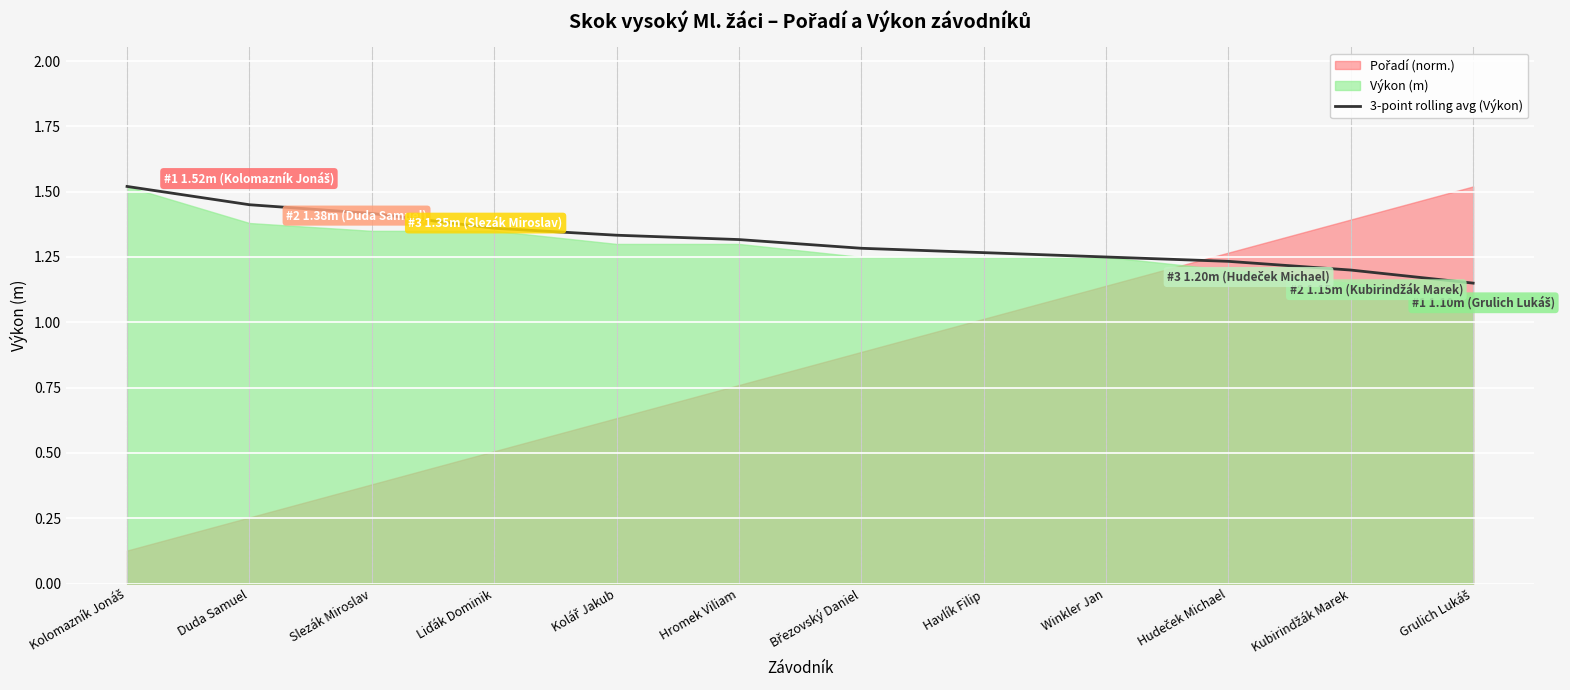

Is it true that the value at Hudeček Michael is 0.5?

False